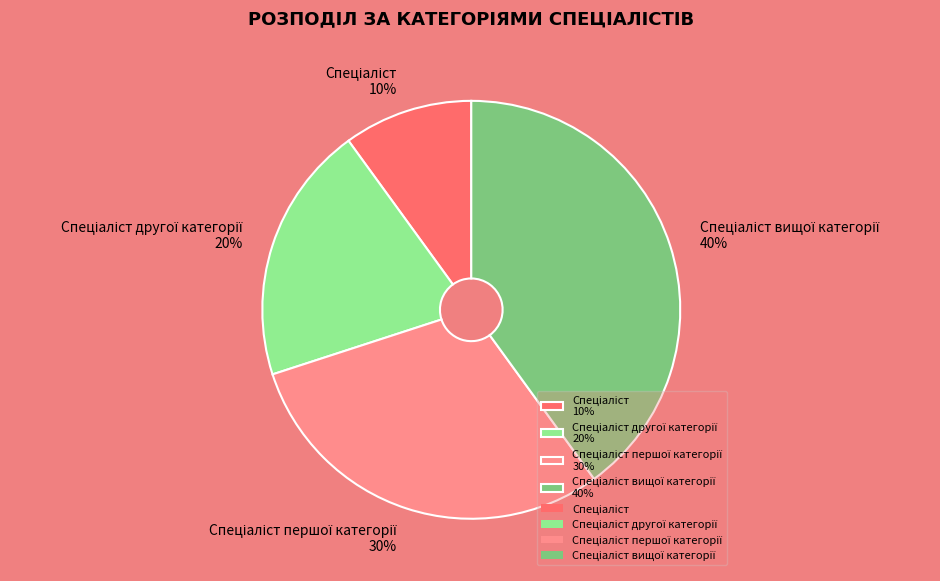

To the nearest percent, what is the difference between the largest and smallest slice percentages?

30%